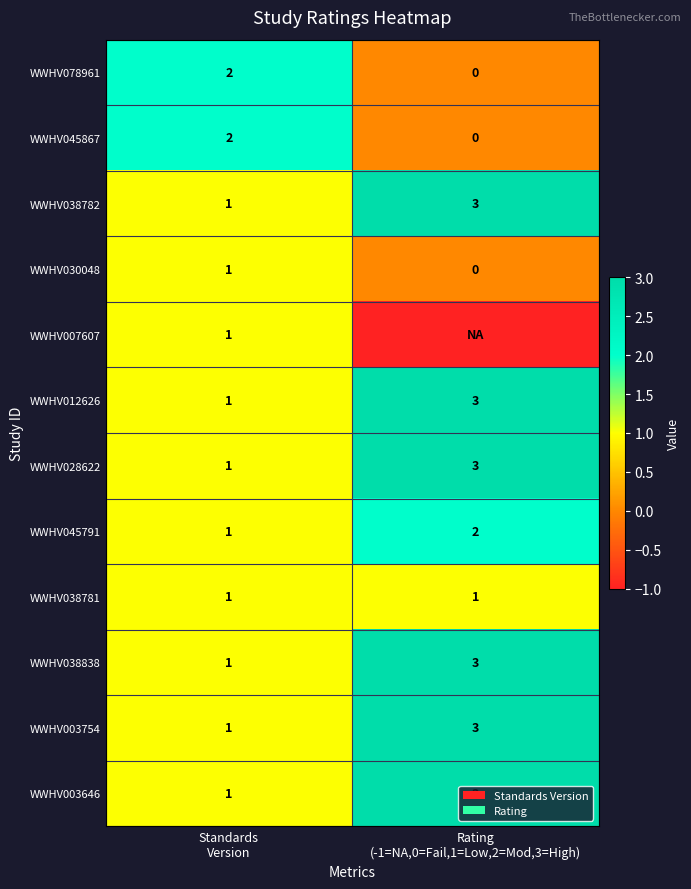

What is the sum of all WWHV038782 values?

4